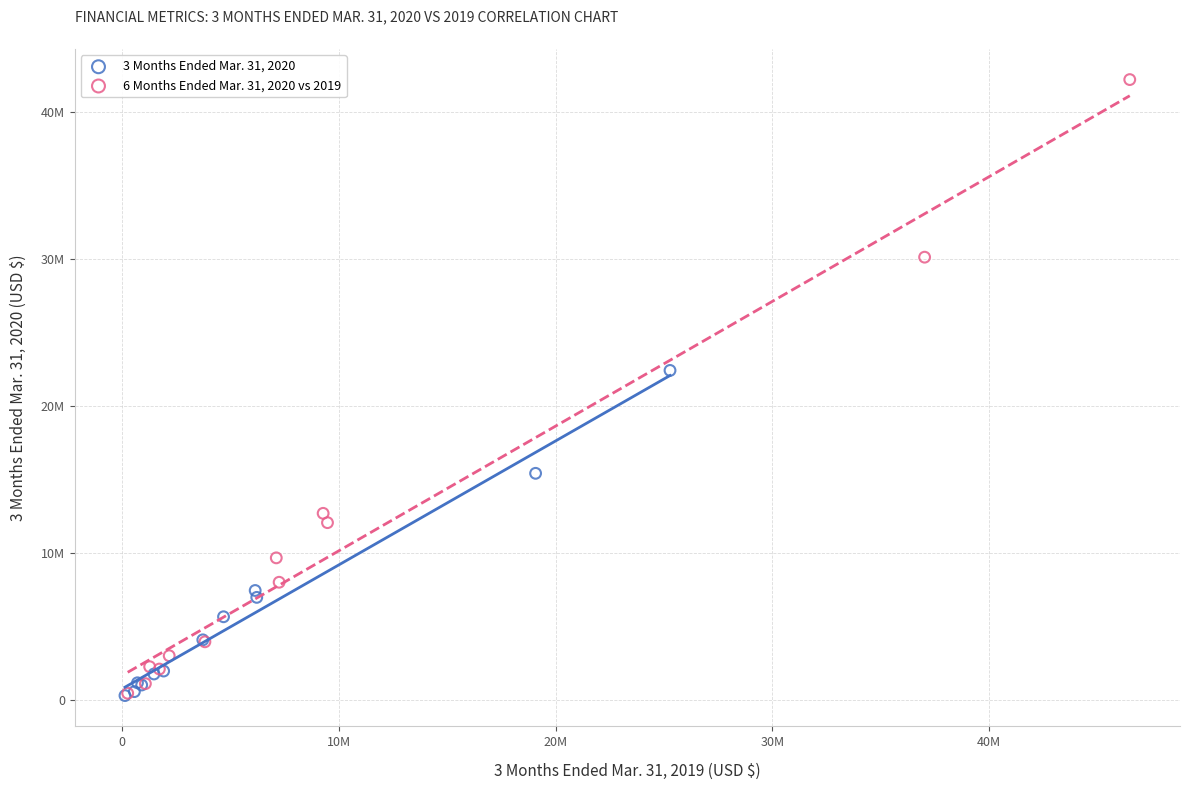

What are all the series names shown in the legend?

3 Months Ended Mar. 31, 2020, 6 Months Ended Mar. 31, 2020 vs 2019